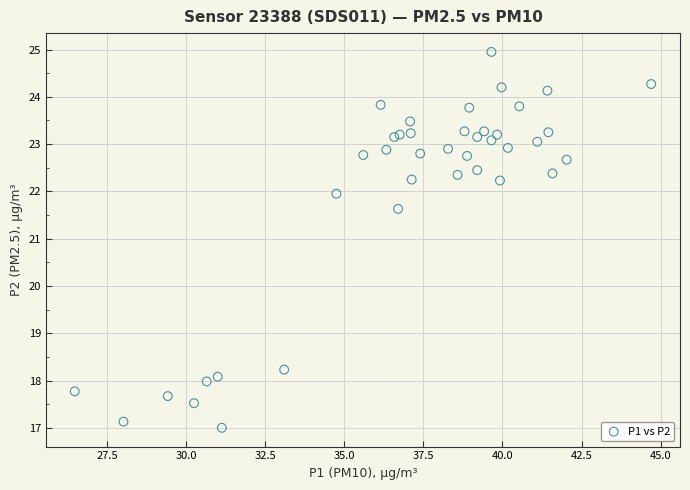

What Y value in the scatter plot is closest to 20?

21.6